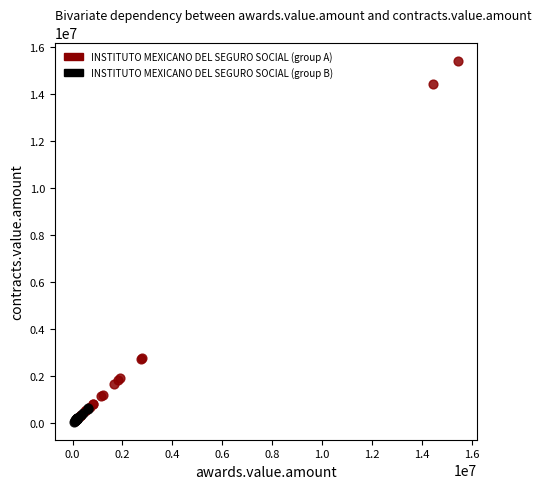

Which series has the widest spread of Y values?

INSTITUTO MEXICANO DEL SEGURO SOCIAL (group A)